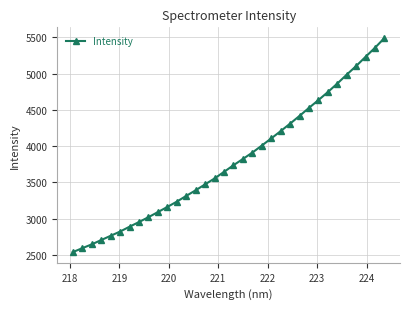

Does the chart have visible grid lines?

Yes